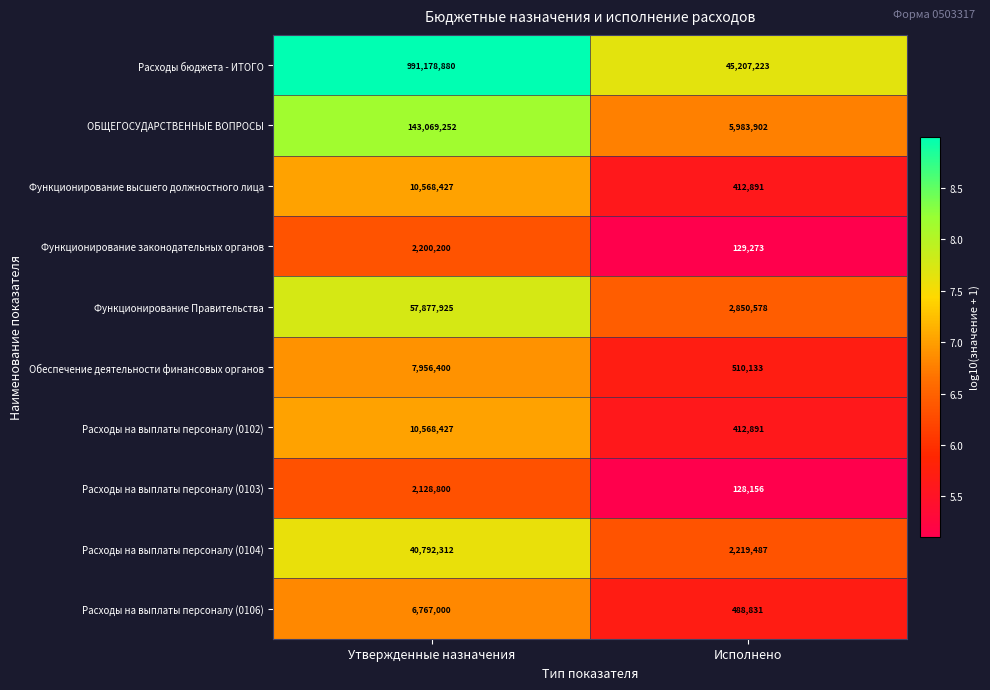

What is the sum of all Расходы бюджета - ИТОГО values?

1036386103